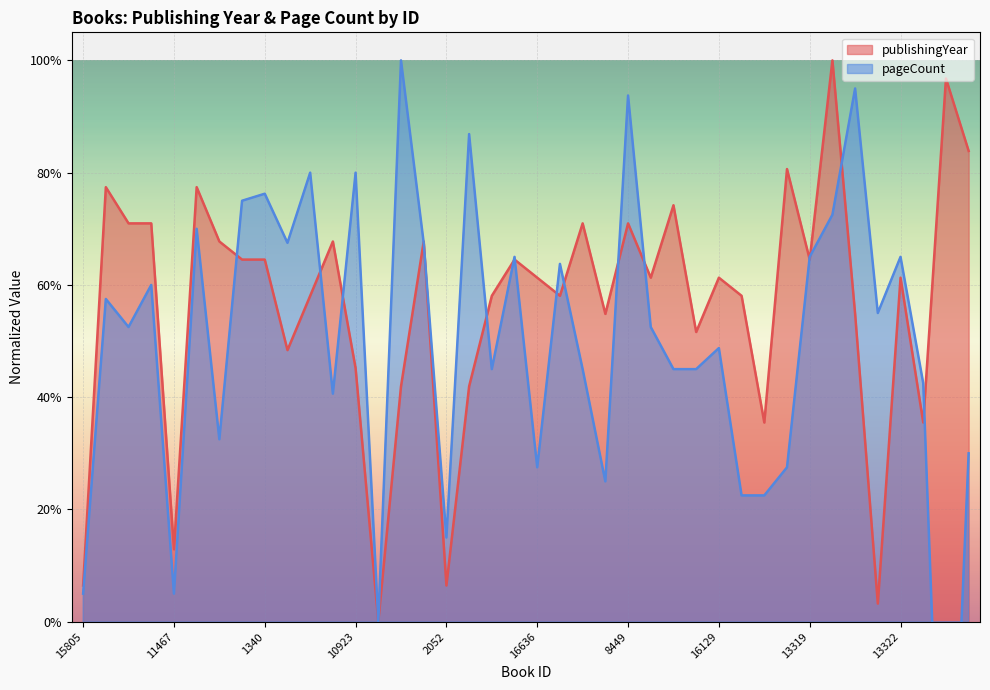

What is the sum of the publishingYear values at 1341 and 1290?

0.7